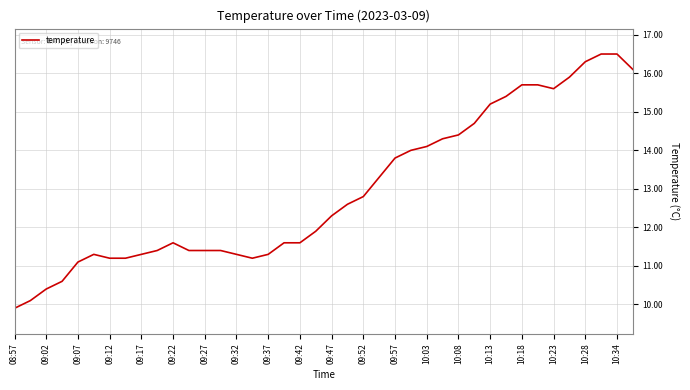

What is the maximum value shown in the chart?

16.5